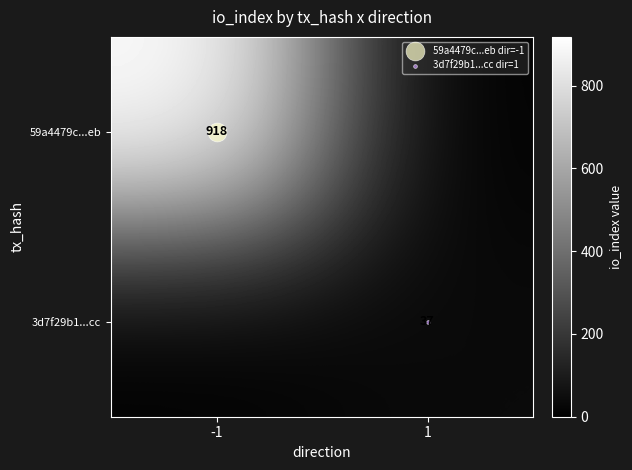

At how many categories does at least one series exceed 82?

1